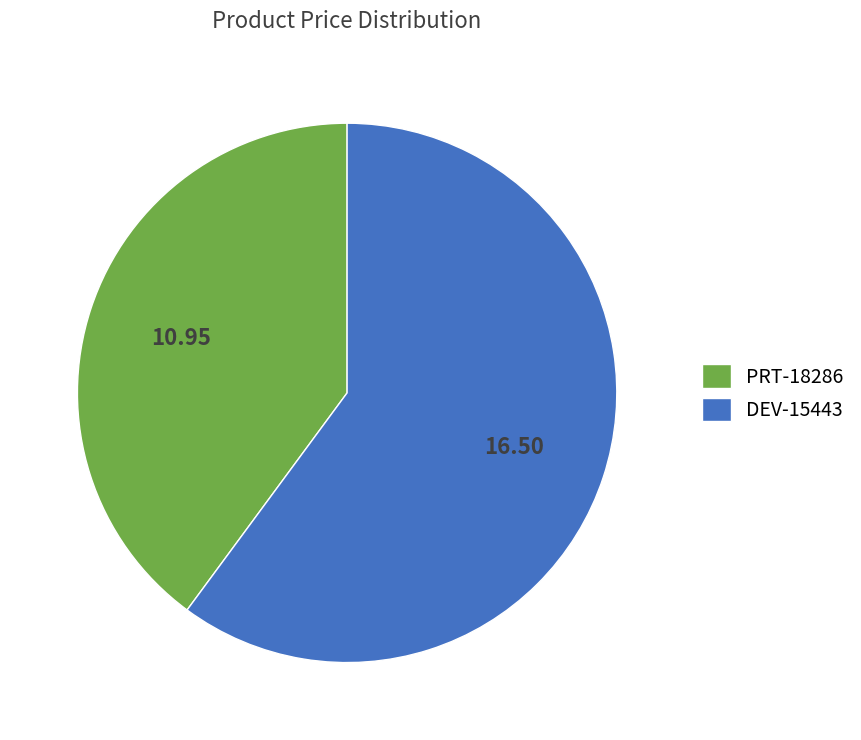

Do DEV-15443 and PRT-18286 together represent more than half of the pie?

Yes